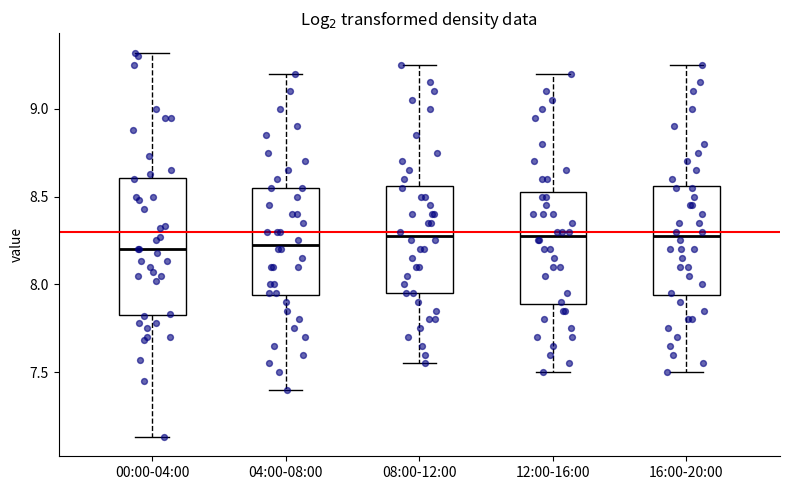

Where does the lower whisker of the box for 08:00-12:00 end on the y-axis? The values are not printed on the chart, so give them approximately, as read against the axis.

7.55